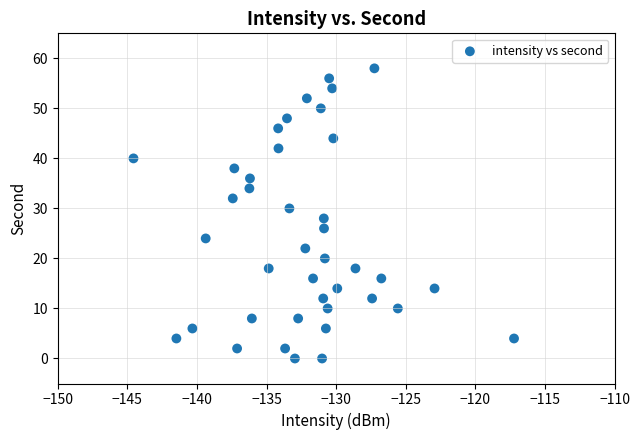

What is the range of Y values (max minus min)?

58